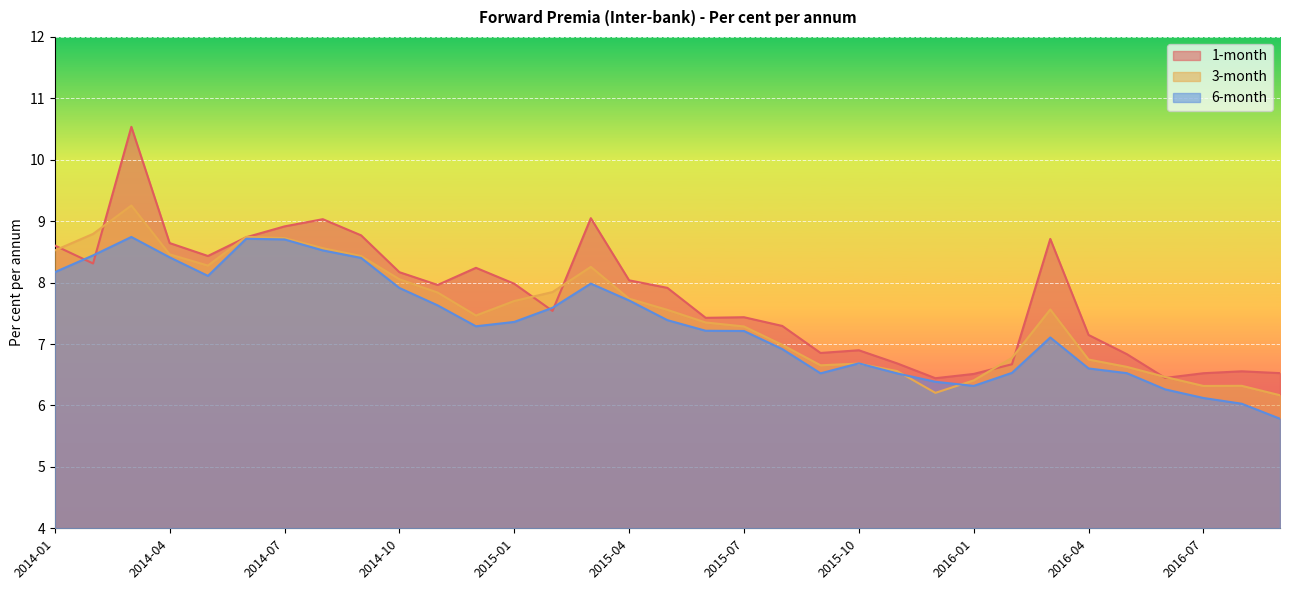

How many lines are shown in the chart?

3